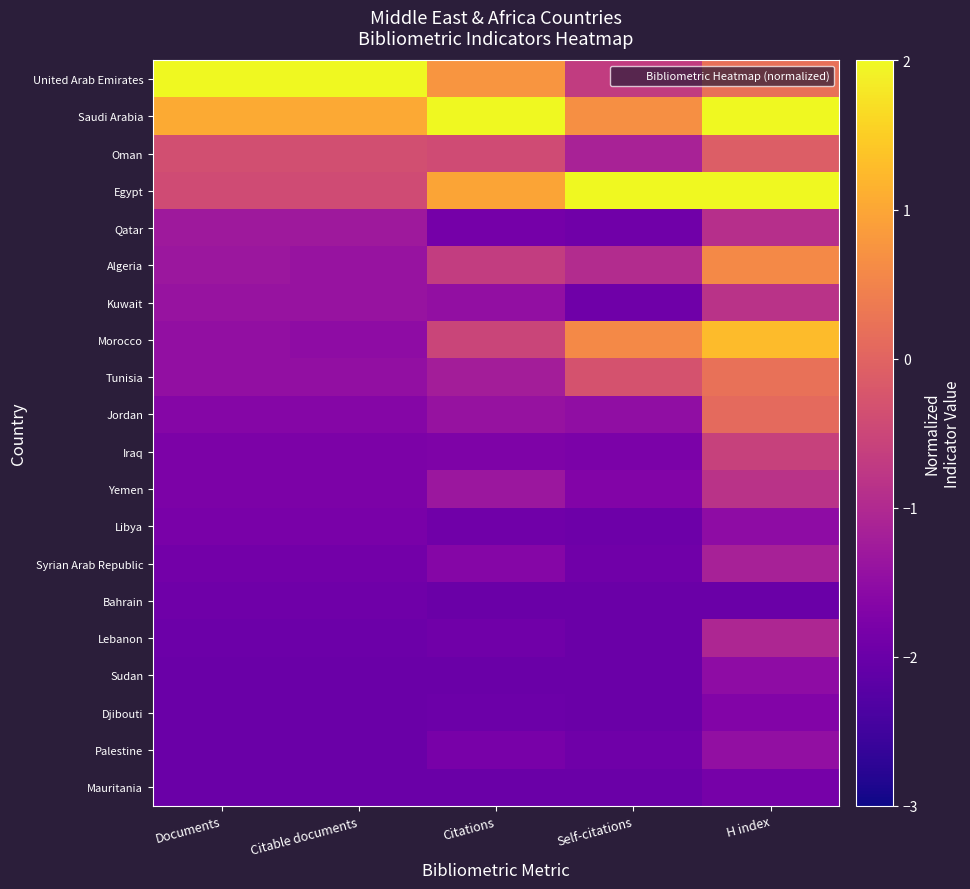

Which has a higher value, Self-citations or Citations?

Citations